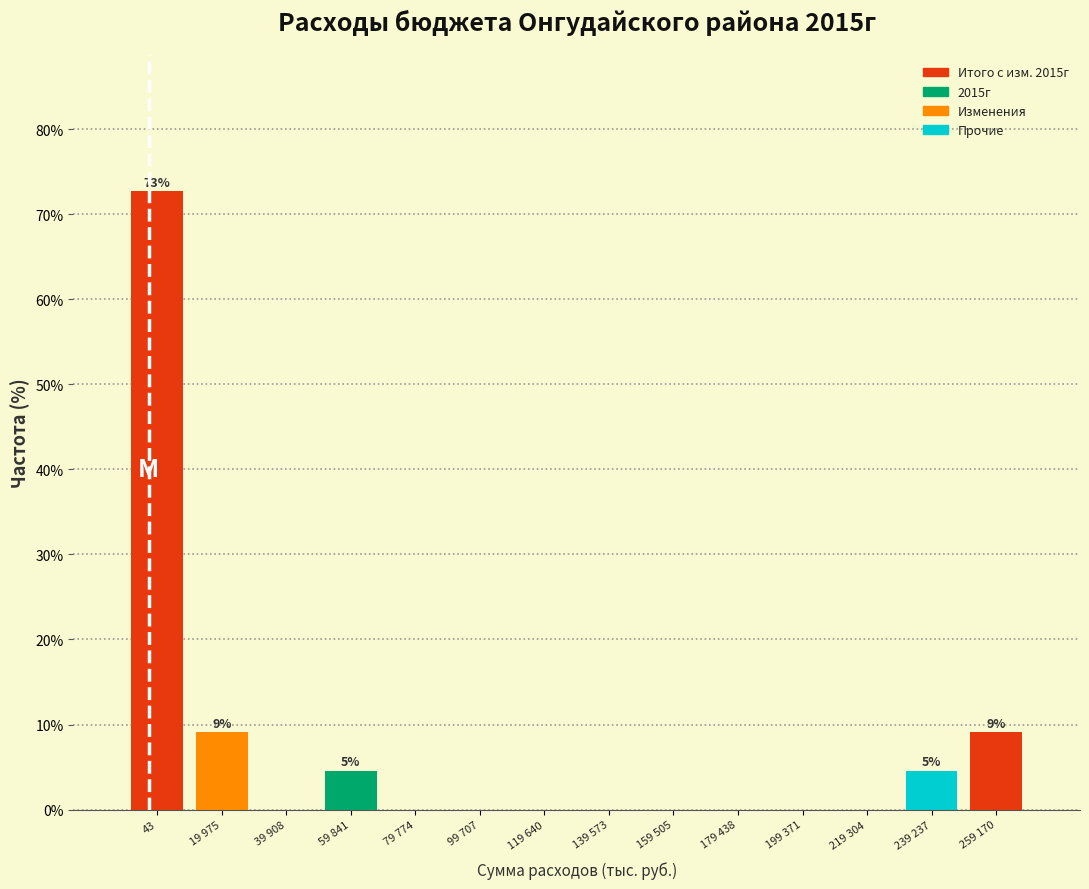

Reading left to right, transcribe all the data shown in this chart.

43=72.7	19 975=9.1	39 908=0.0	59 841=4.5	79 774=0.0	99 707=0.0	119 640=0.0	139 573=0.0	159 505=0.0	179 438=0.0	199 371=0.0	219 304=0.0	239 237=4.5	259 170=9.1